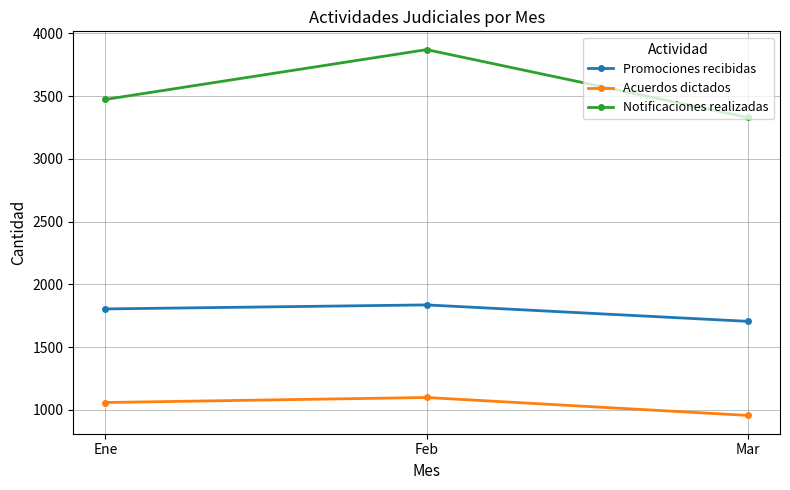

At which category is the sum across all series the highest?

Feb